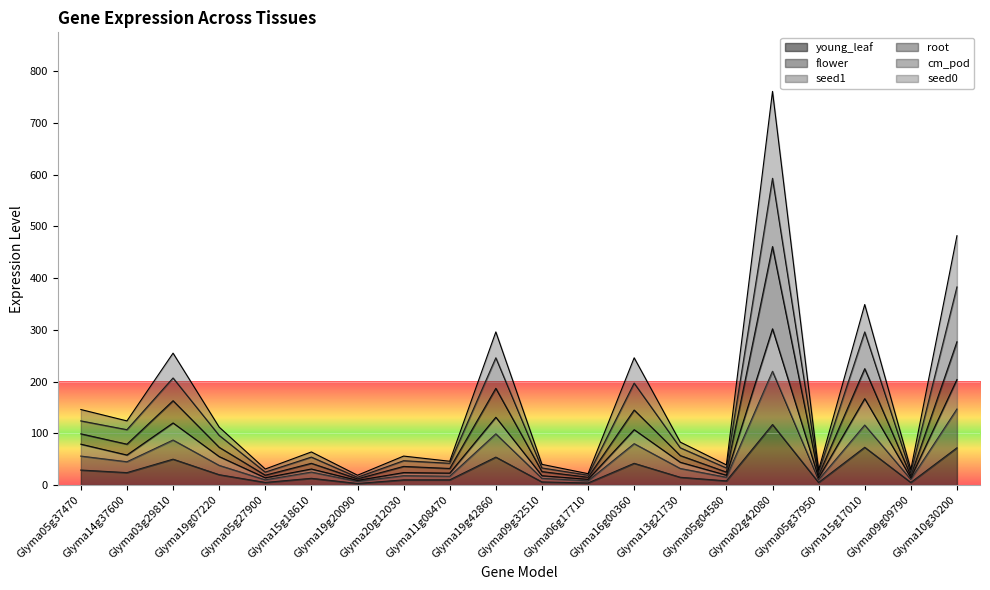

Is it true that young_leaf equals 15 at Glyma13g21730?

True